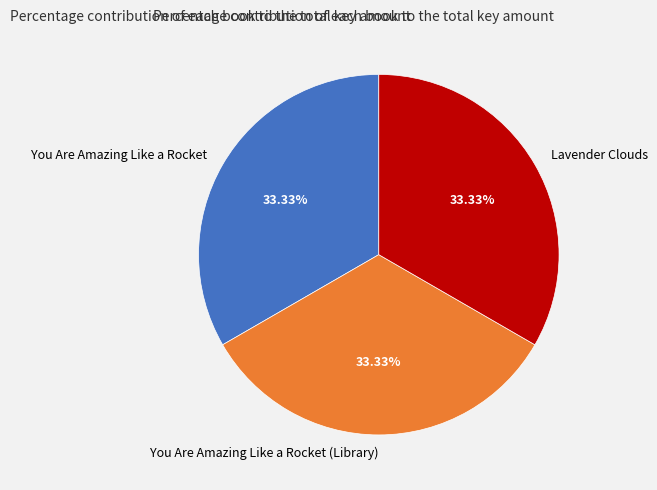

Is it true that You Are Amazing Like a Rocket (Library) is 24% of the pie?

False